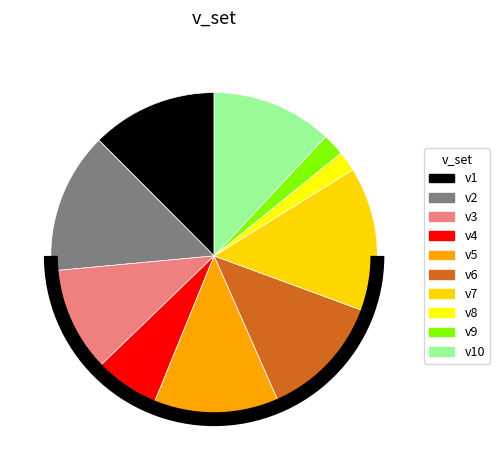

Combined, do v10 and v7 account for over 50%?

No